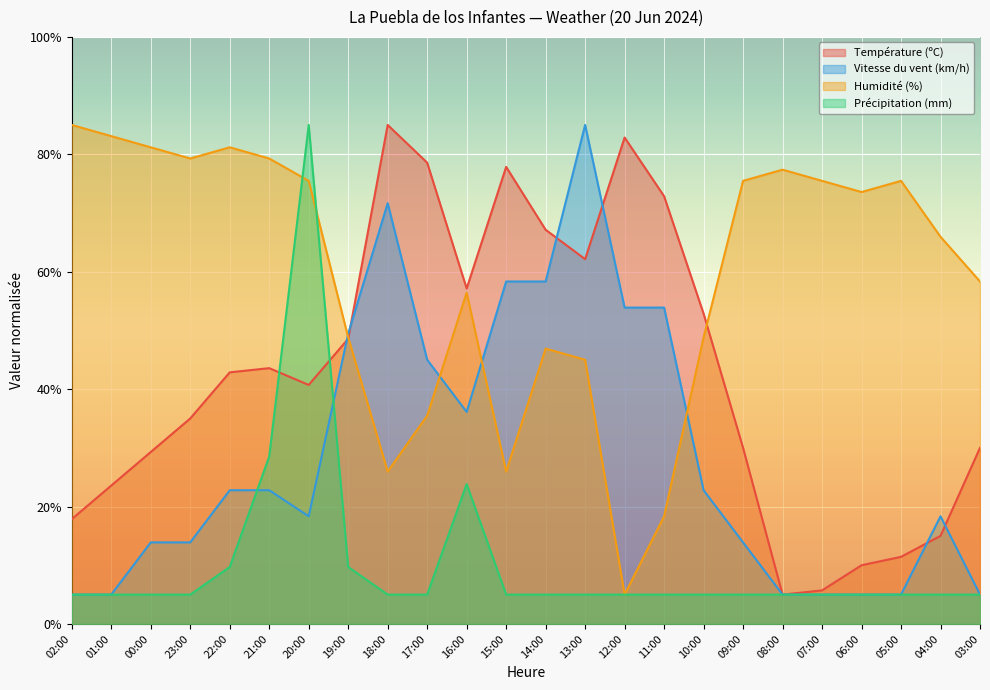

List the labels in order of Humidité (%) value, smallest first.

12:00, 11:00, 18:00, 15:00, 17:00, 13:00, 14:00, 19:00, 10:00, 16:00, 03:00, 04:00, 06:00, 20:00, 09:00, 07:00, 05:00, 08:00, 23:00, 21:00, 00:00, 22:00, 01:00, 02:00